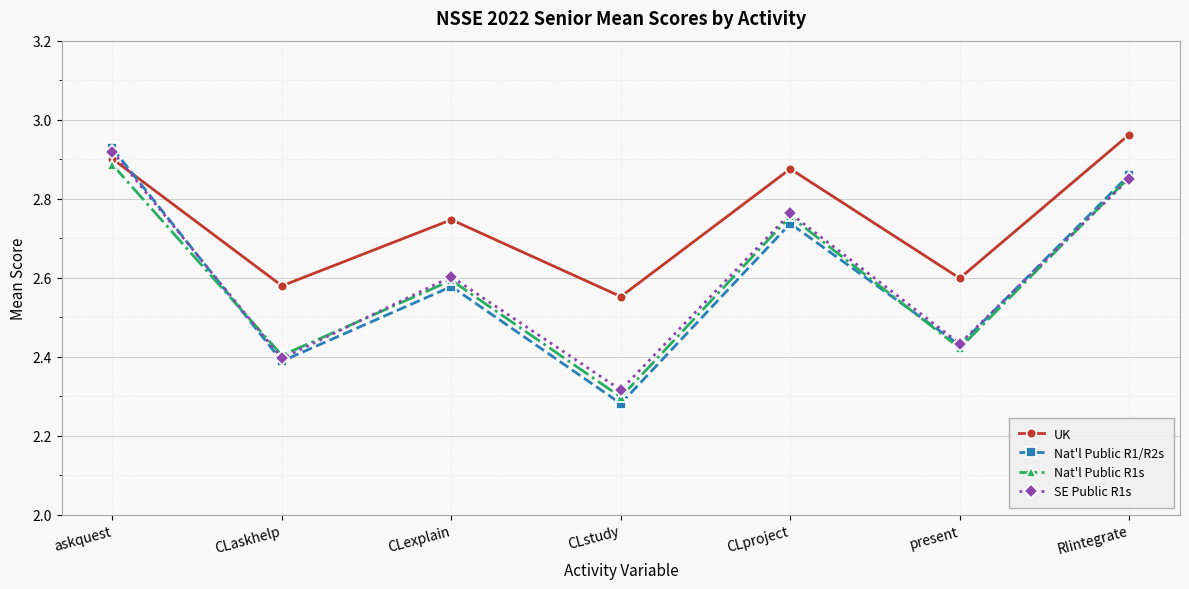

True or false: Nat'l Public R1/R2s has more than 0 interior local peaks.

True